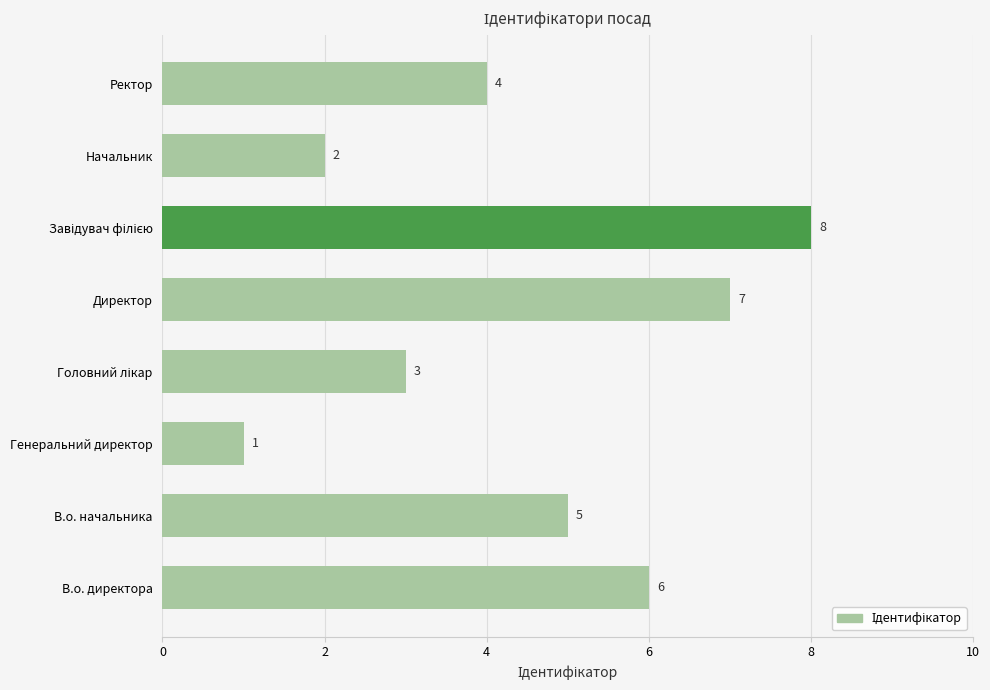

What is the sum of all values?

36